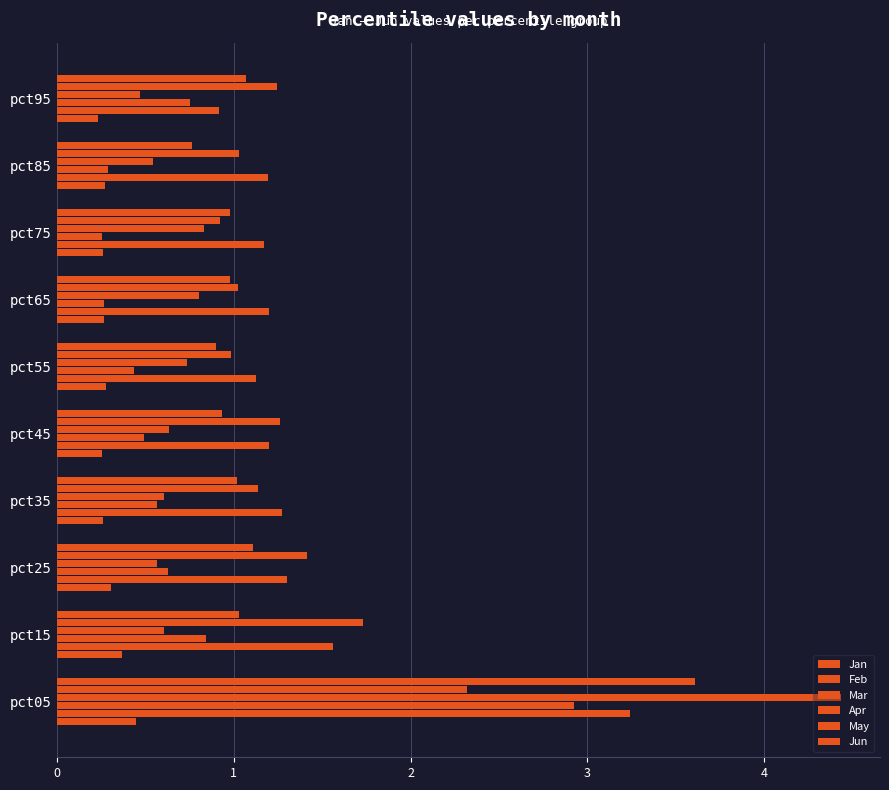

What is the average value of the Jun series?

1.2